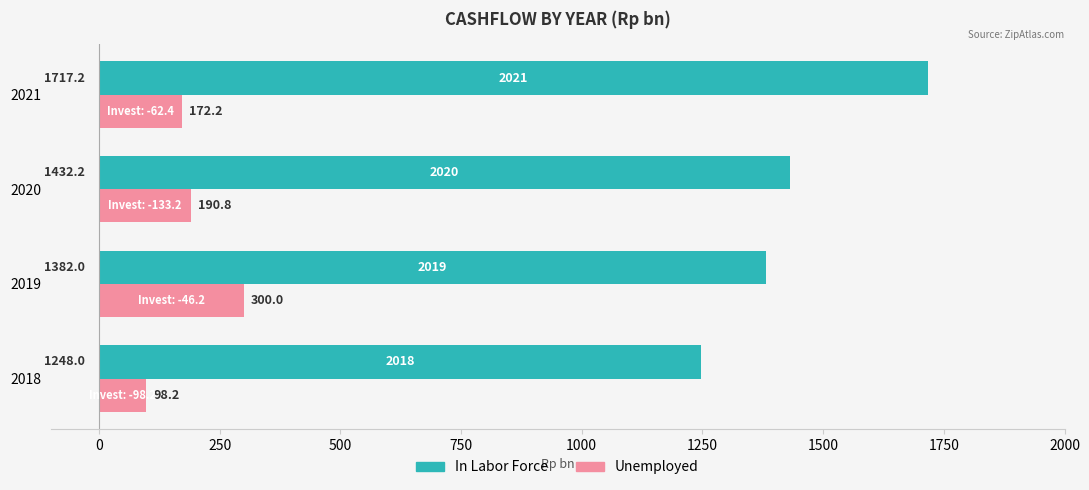

At which category is the sum across all series the highest?

2021